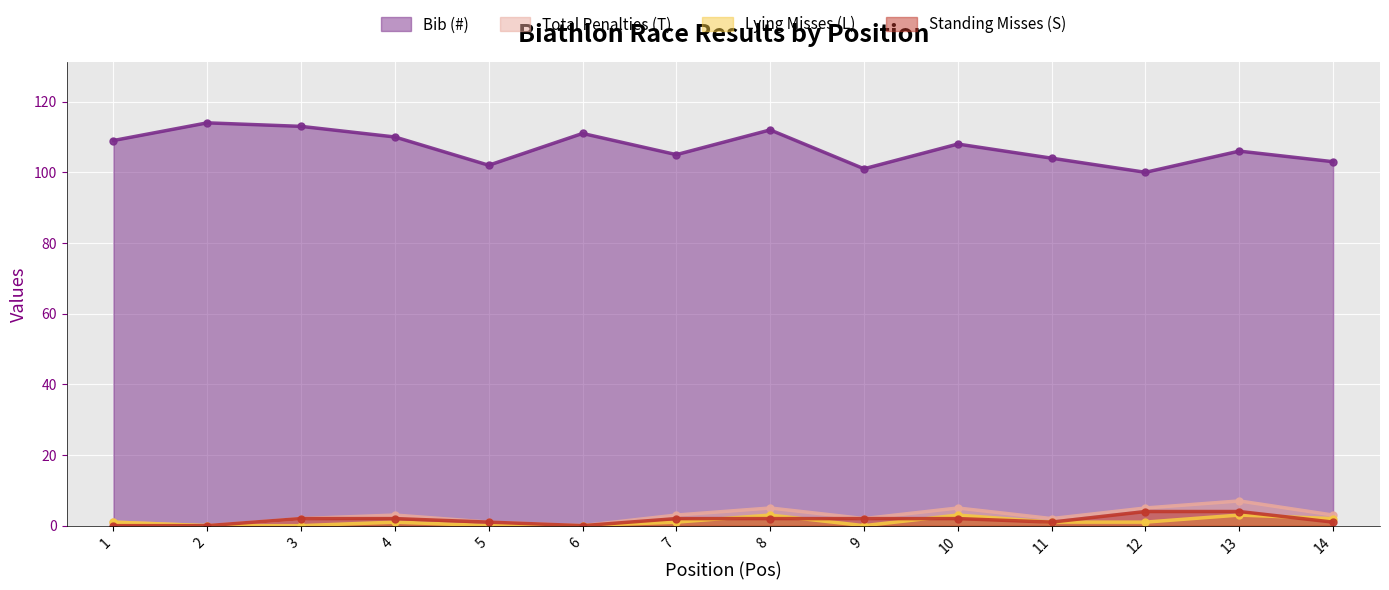

True or false: Standing Misses (S) and Total Penalties (T) cross at least once.

False